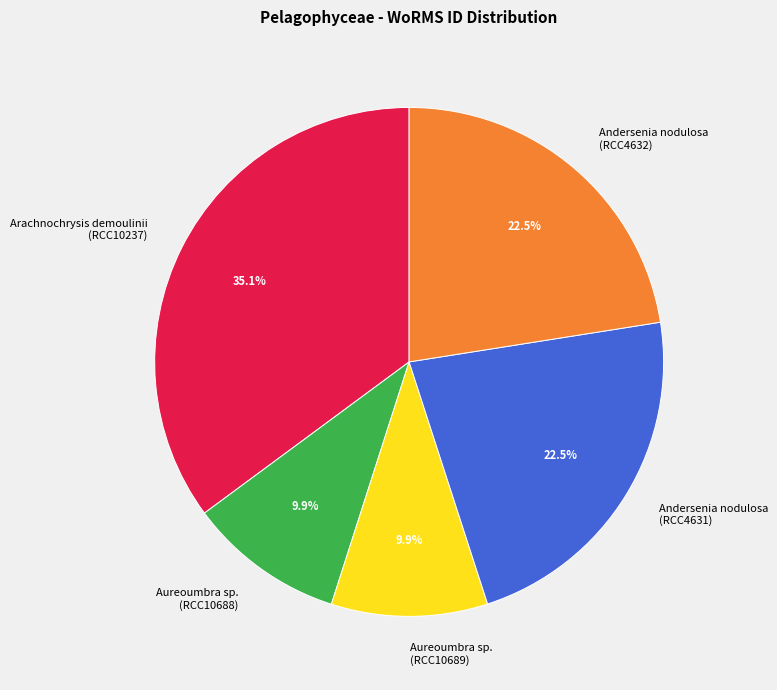

Which has a higher value, Andersenia nodulosa (RCC4632) or Aureoumbra sp. (RCC10688)?

Andersenia nodulosa (RCC4632)